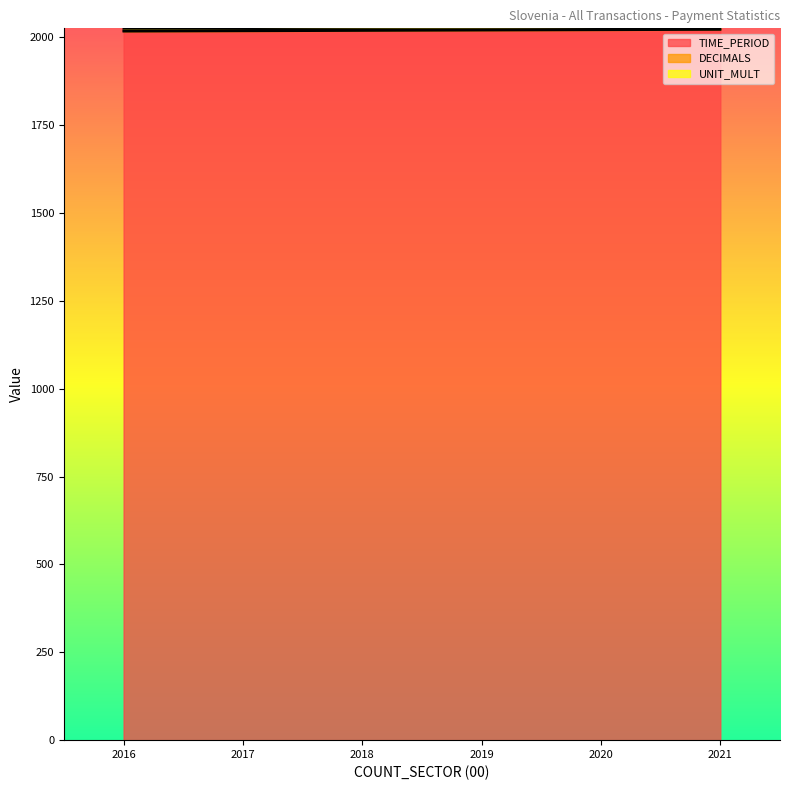

What is the value of the TIME_PERIOD point at the 6th from the left?

2021